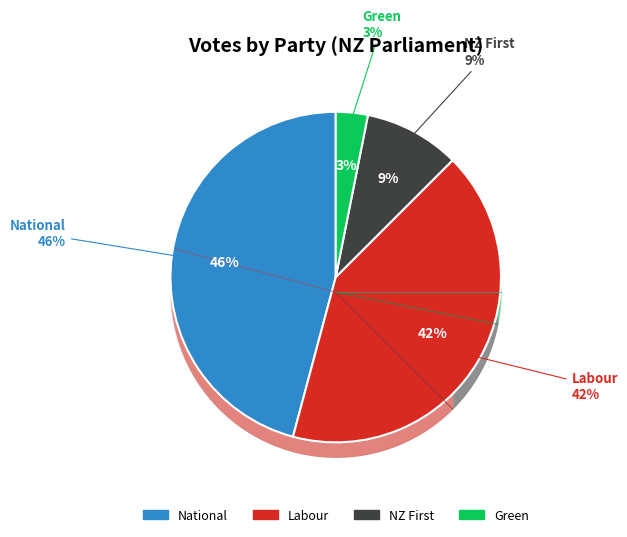

What is the ratio of the value at Green to the value at Labour?

0.1